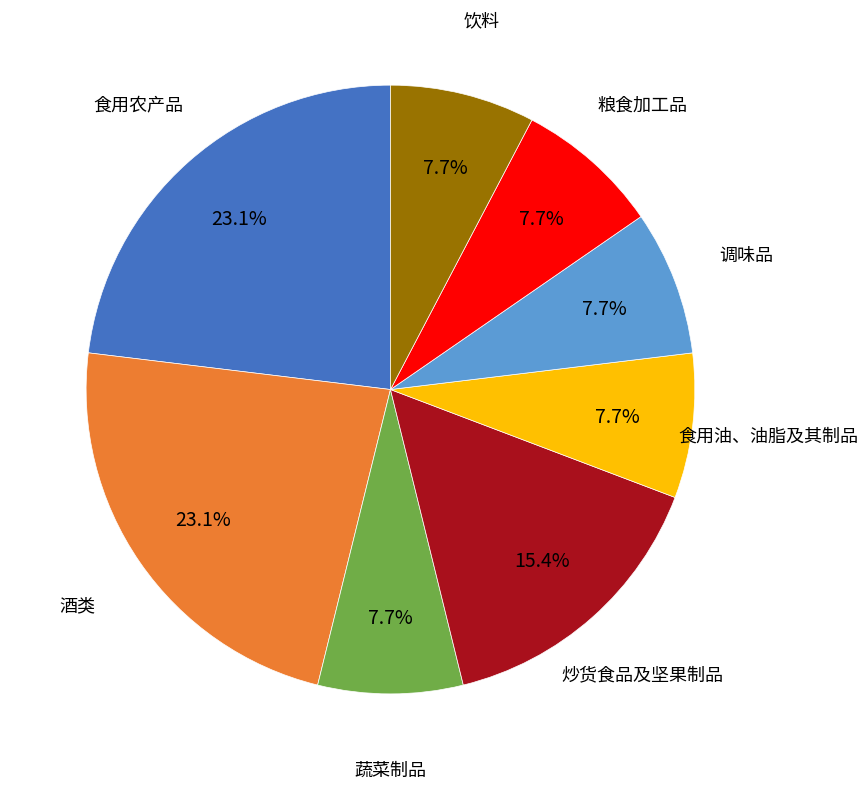

Count the number of slices in the pie.

8